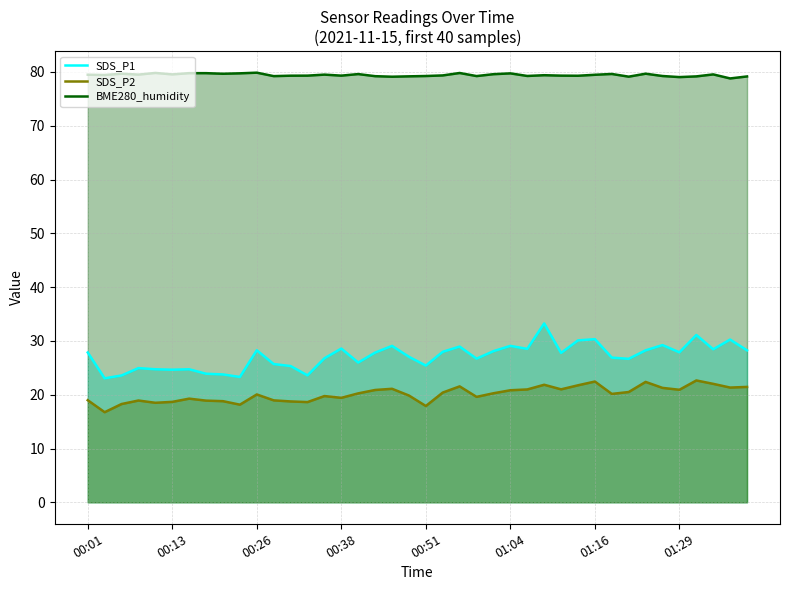

Rank the series at 27 from lowest to highest value.

SDS_P2, SDS_P1, BME280_humidity